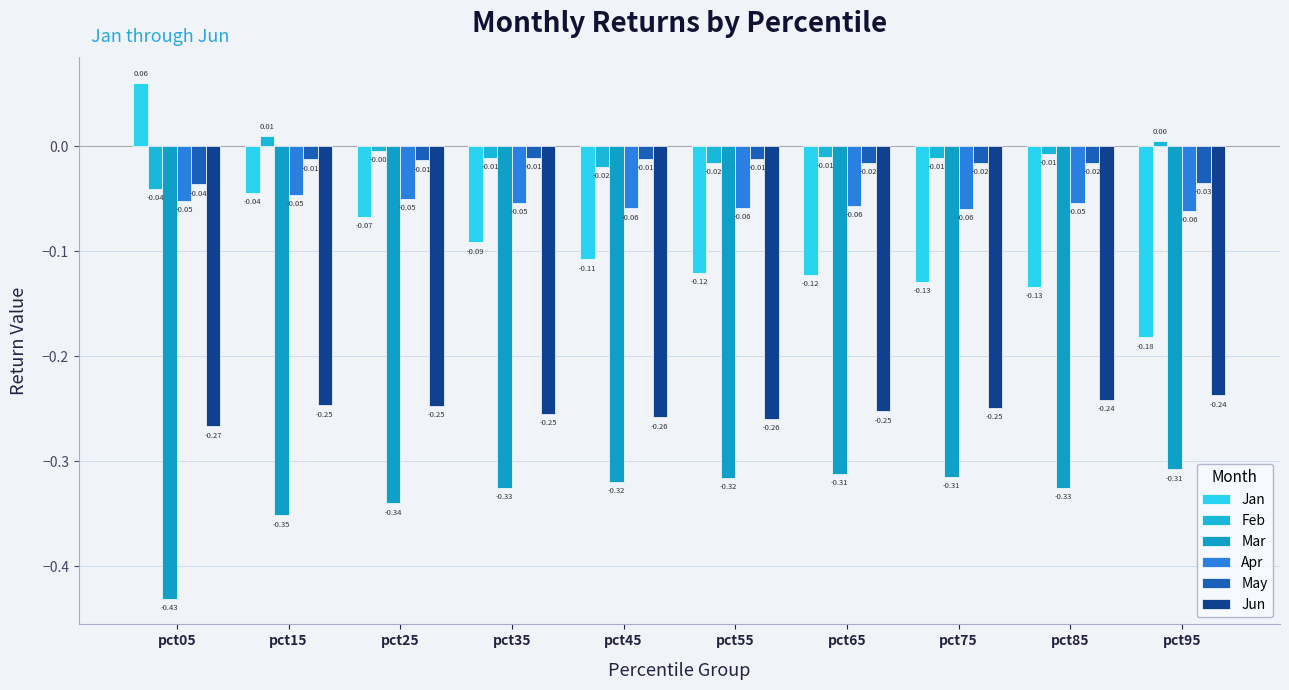

Which series has the largest total across all categories?

Feb